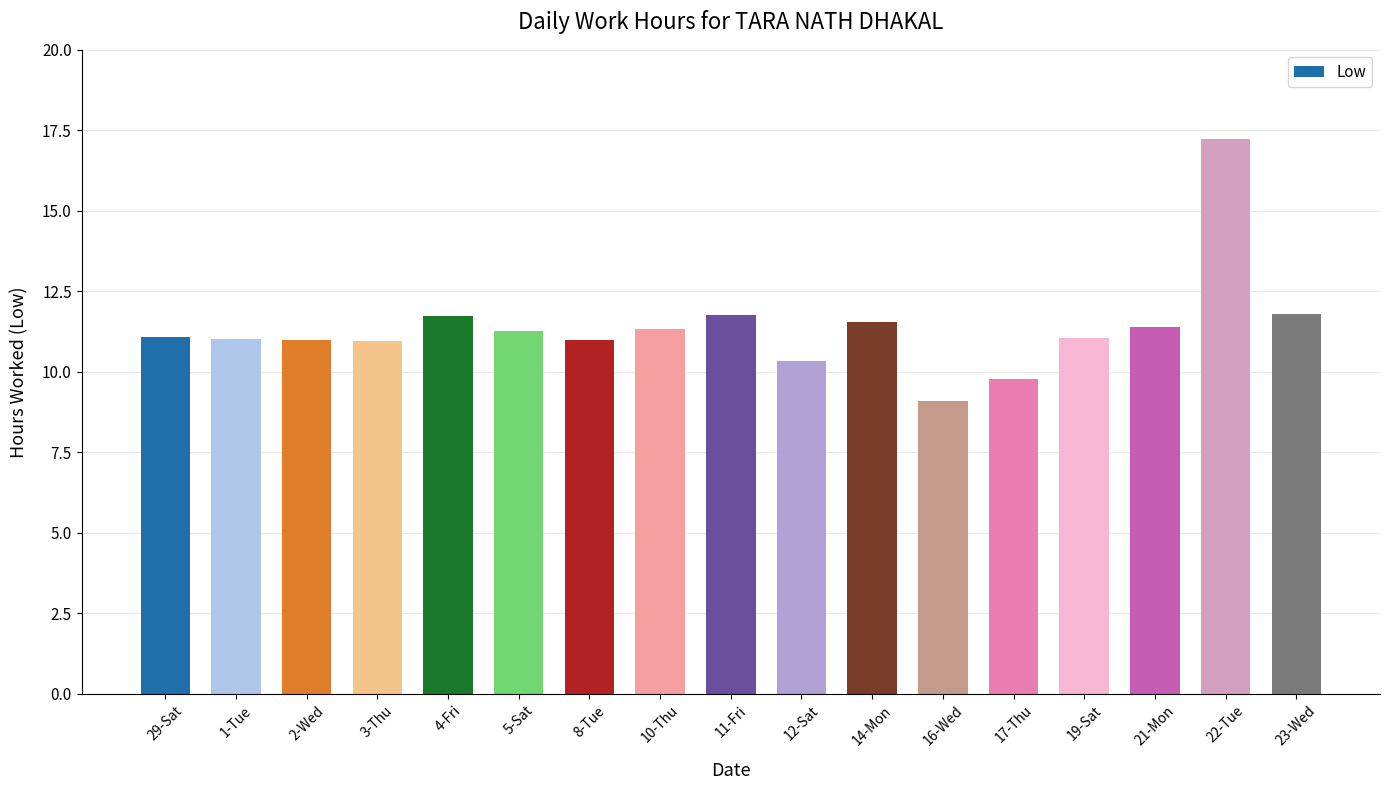

What is the value of the 6th bar from the left?

11.3